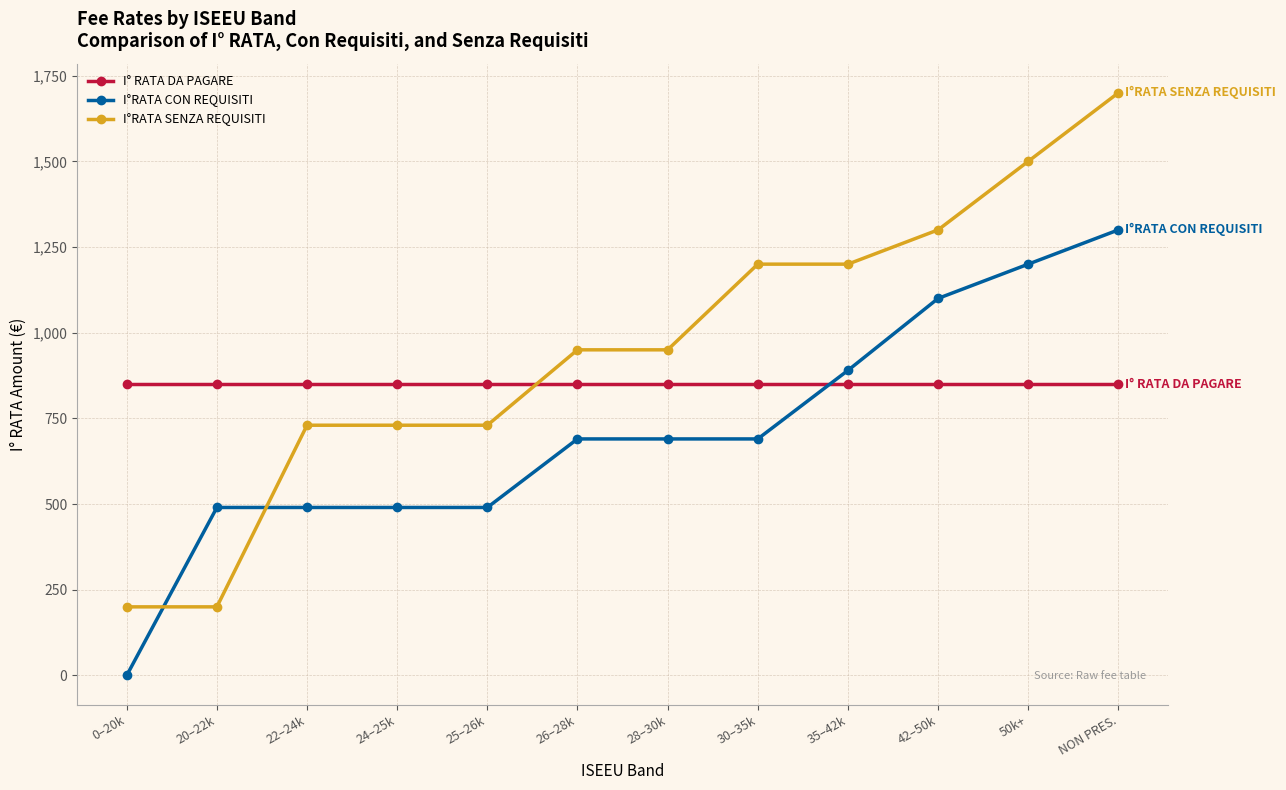

After their last crossing, which series has the higher values: I°RATA CON REQUISITI or I°RATA SENZA REQUISITI?

I°RATA SENZA REQUISITI